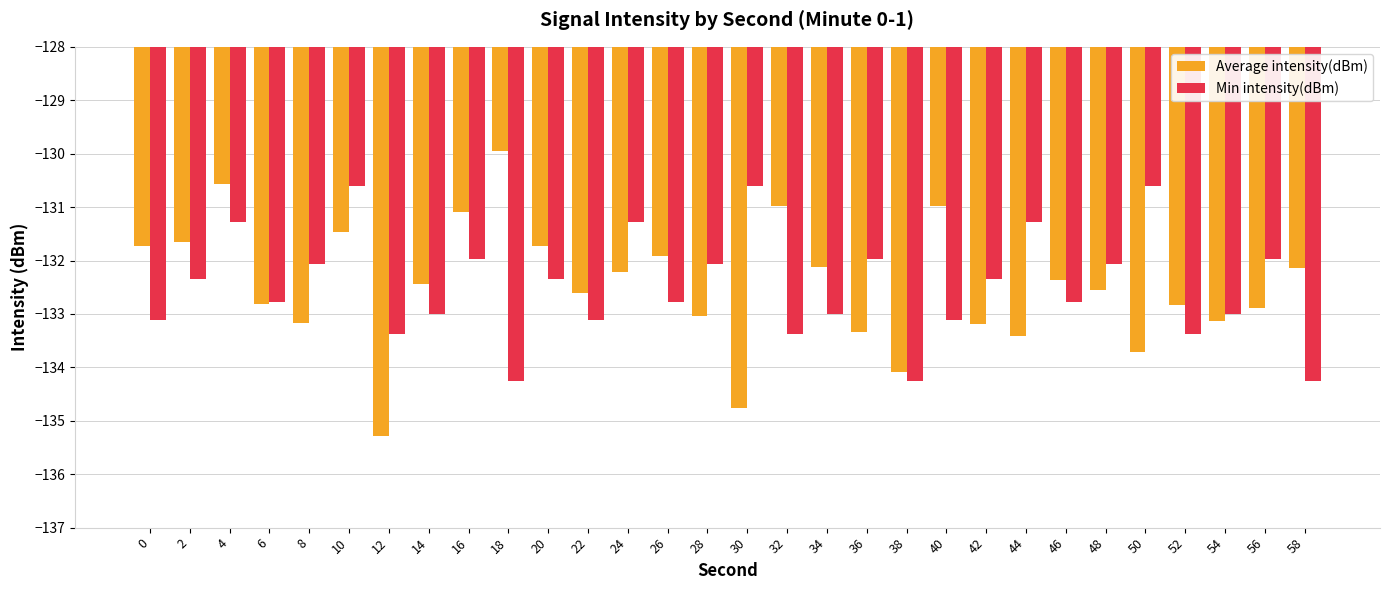

At 20, list the series in order from smallest to largest.

Min intensity(dBm), Average intensity(dBm)